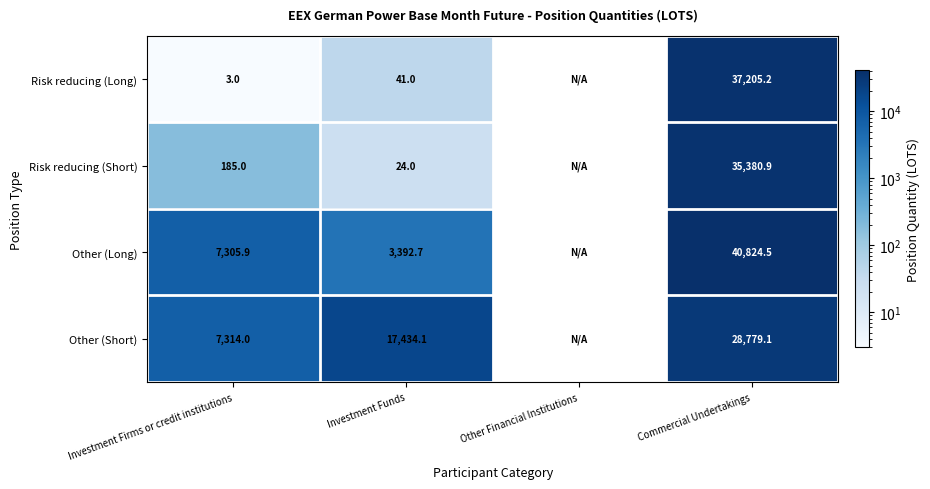

What is the total value across all series at Investment Funds?

20891.8